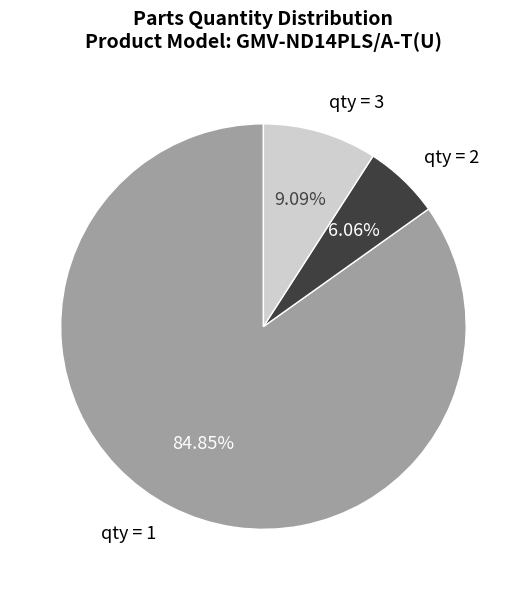

Count the number of slices in the pie.

3